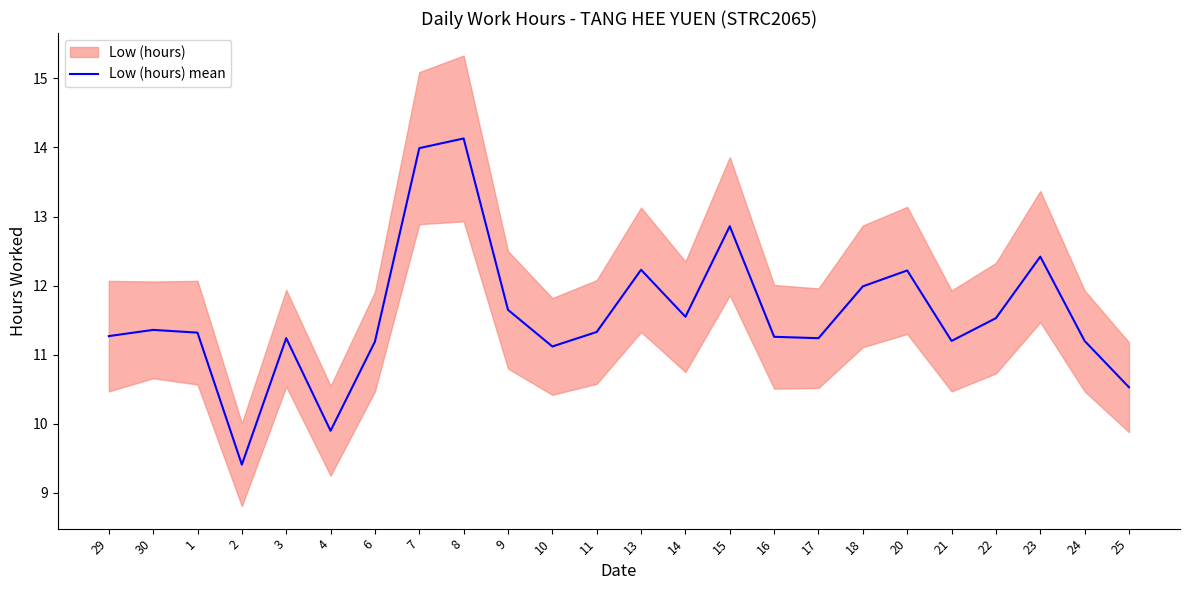

Approximately how many times larger is the value at 29 compared to 30?

1.0